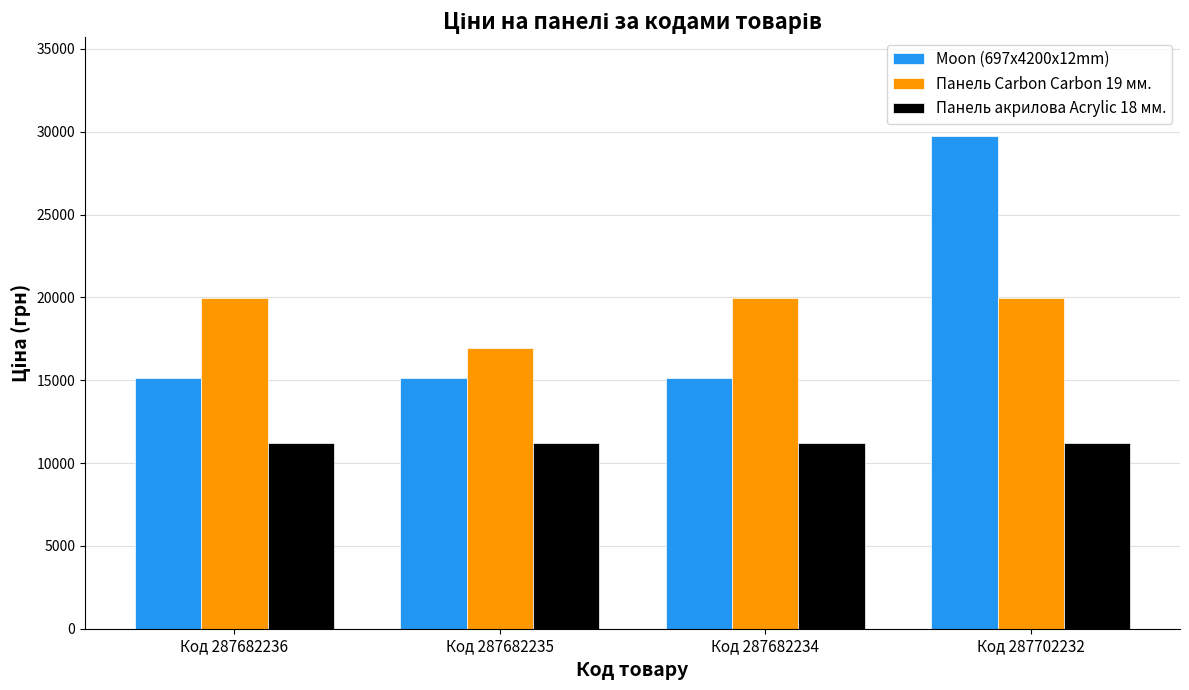

The Moon (697x4200x12mm) series shows 15120.0 at Код 287682234. True or false?

True